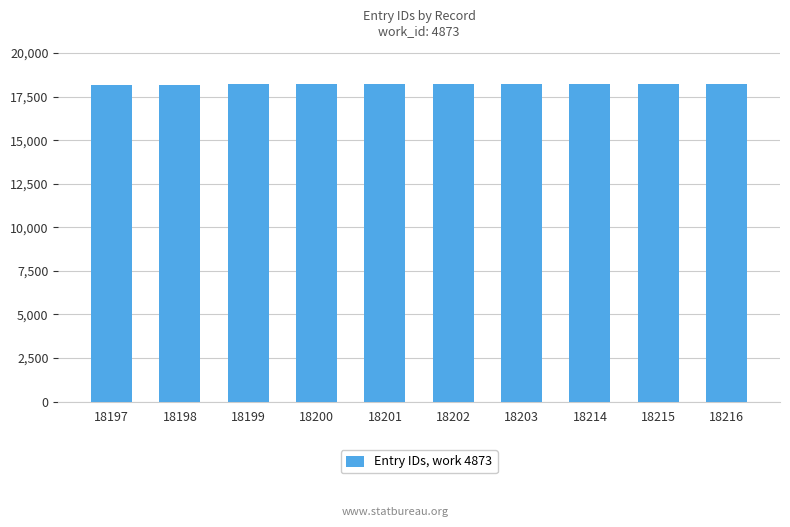

Approximately how many times larger is the value at 18197 compared to 18200?

1.0